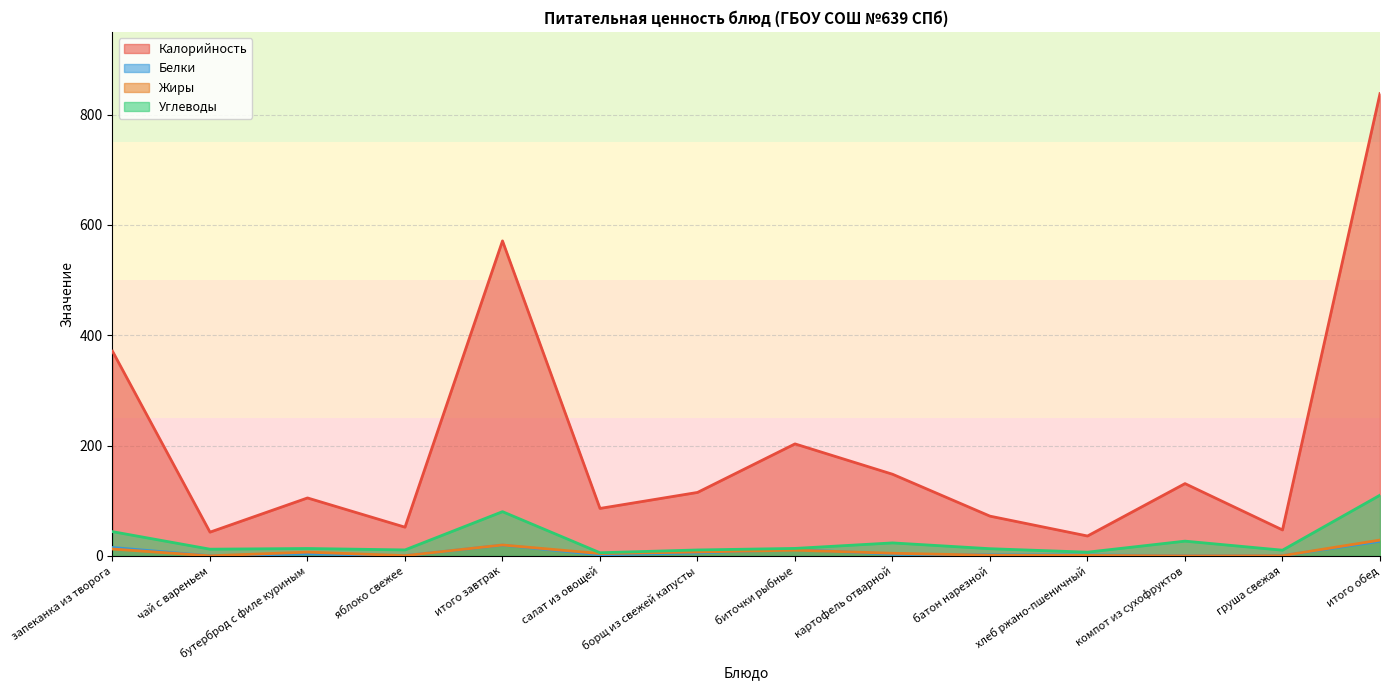

True or false: Жиры and Калорийность intersect in this chart.

False